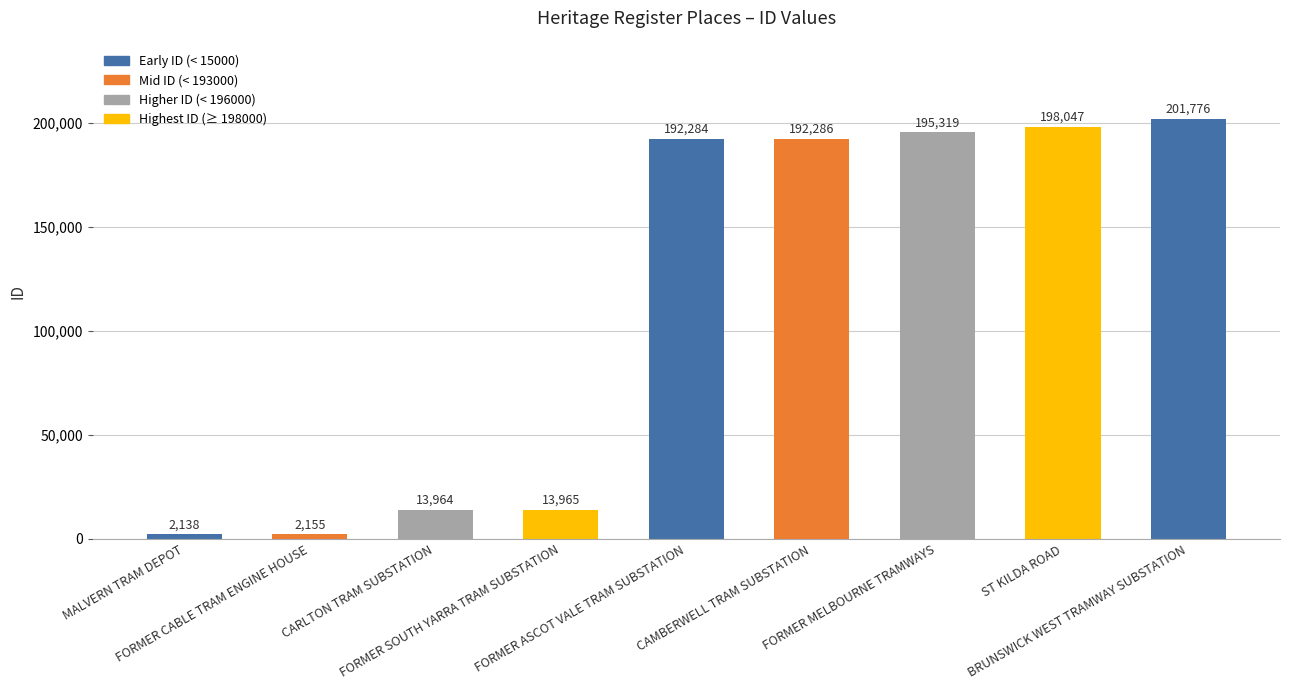

What is the average value?

112437